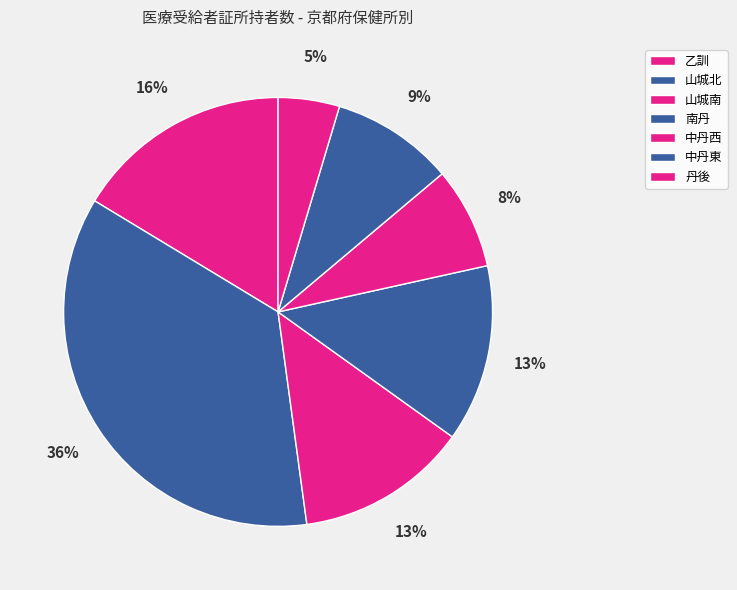

Does any single category account for the majority?

No